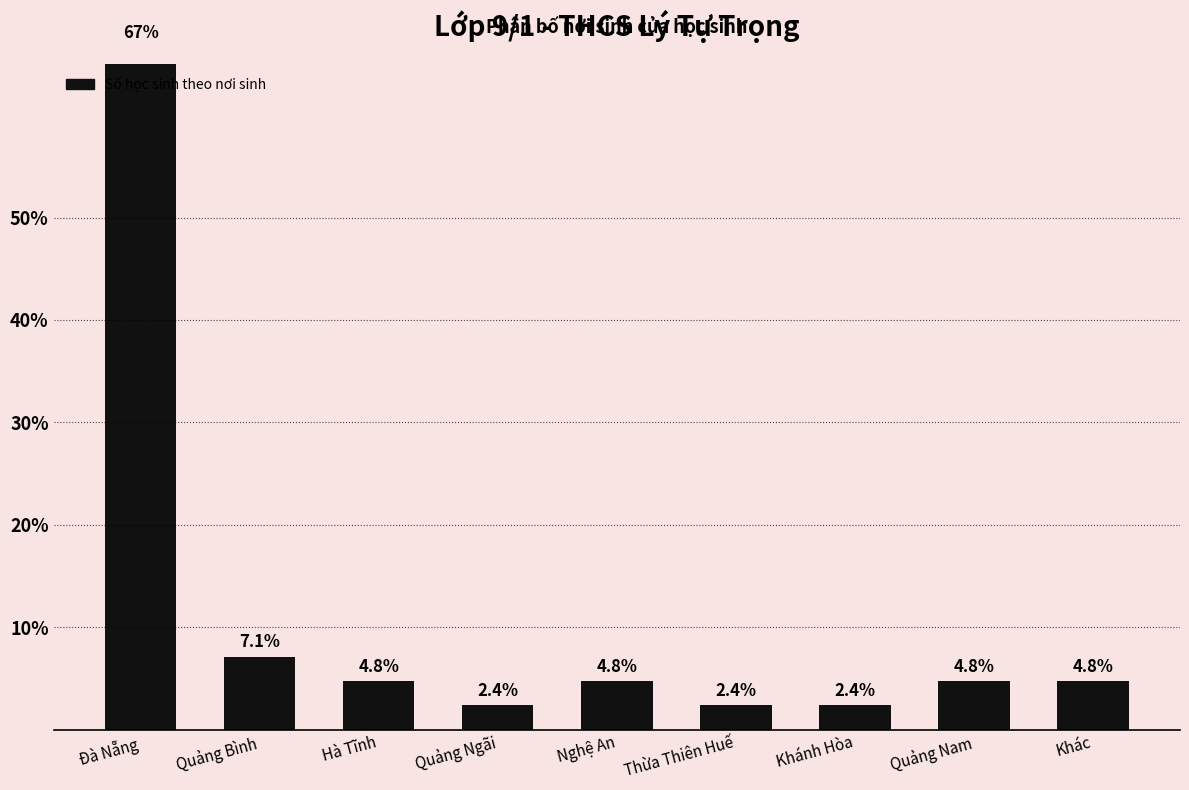

Where does the data first go above 4?

Đà Nẵng